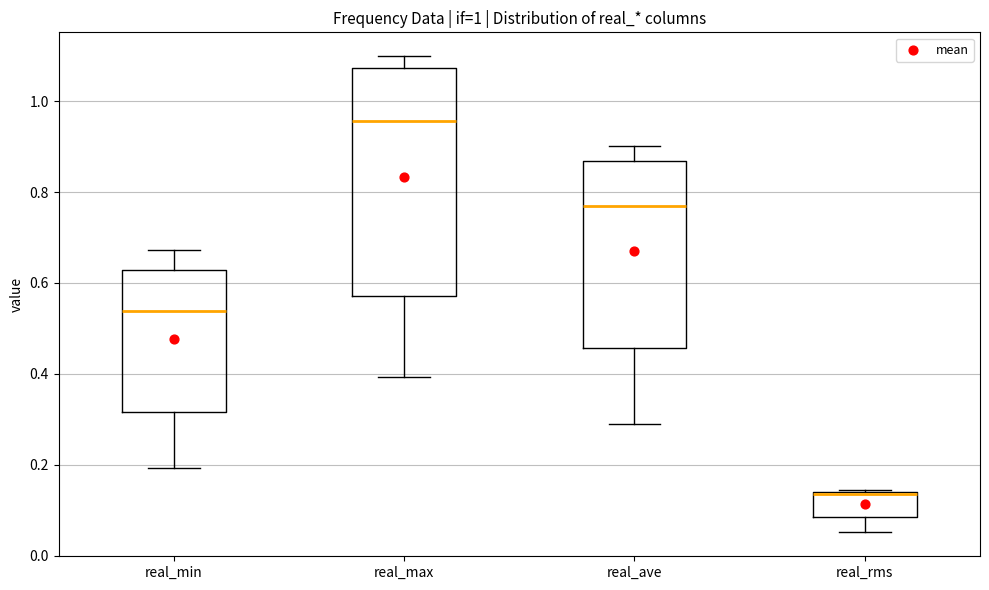

Which box has the lowest median line?

real_rms